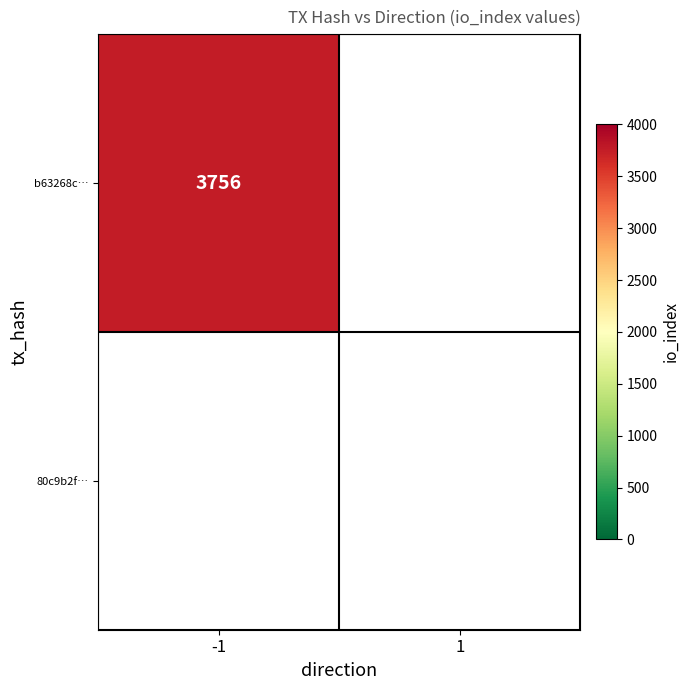

List the labels in order of b63268c65df6d663074a06951948a130f0220ea value, largest first.

-1, 1